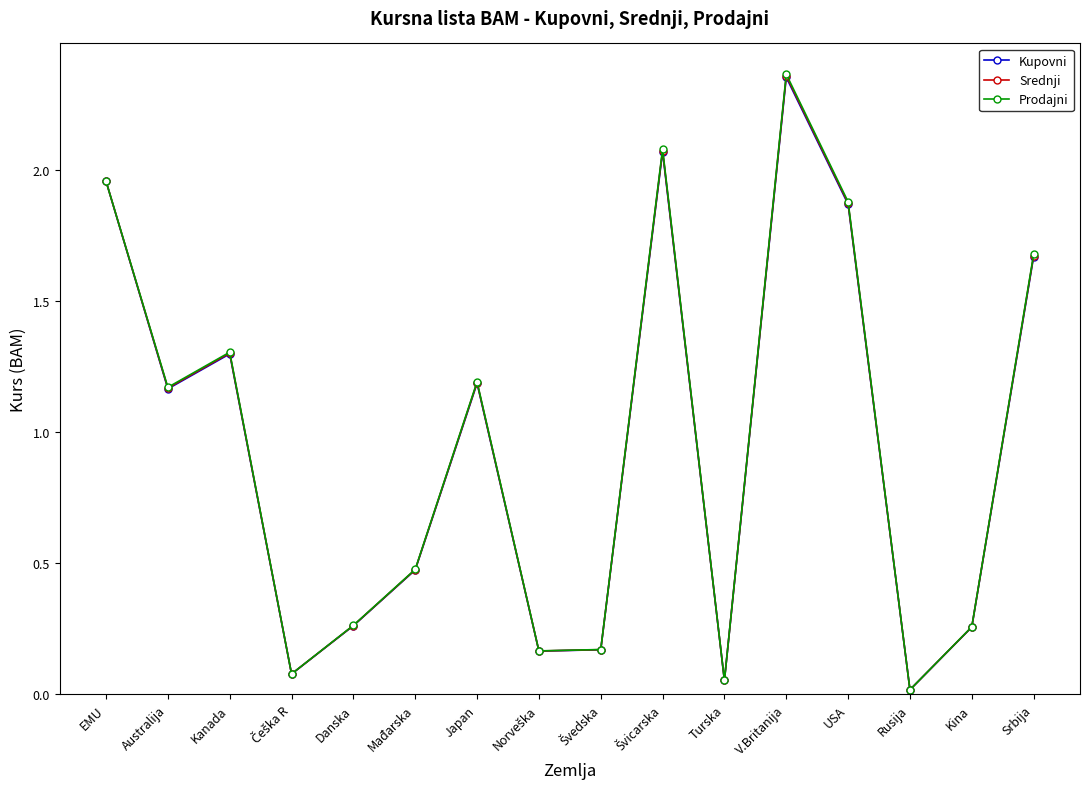

At which label does Srednji first exceed 1?

EMU